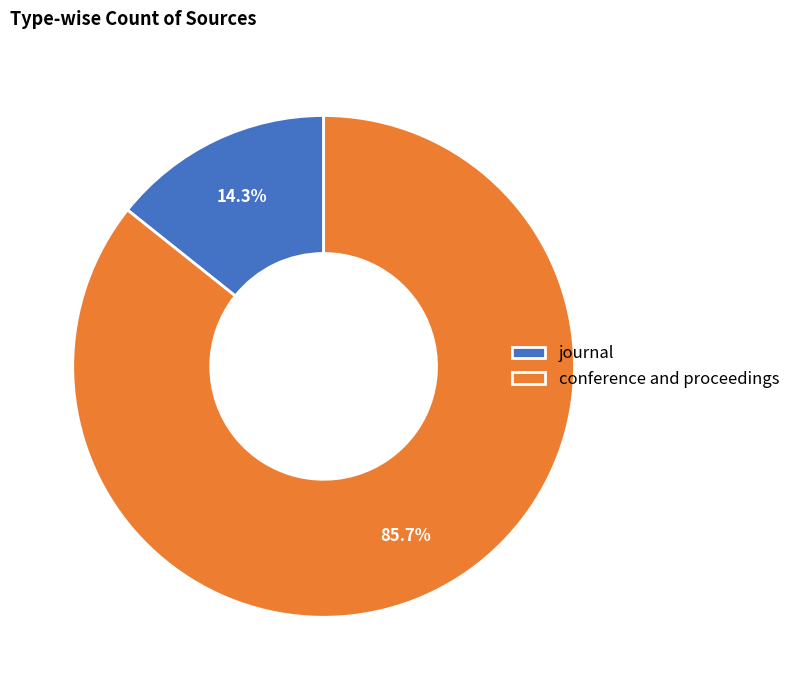

What percentage is the journal slice, to the nearest percent?

14%